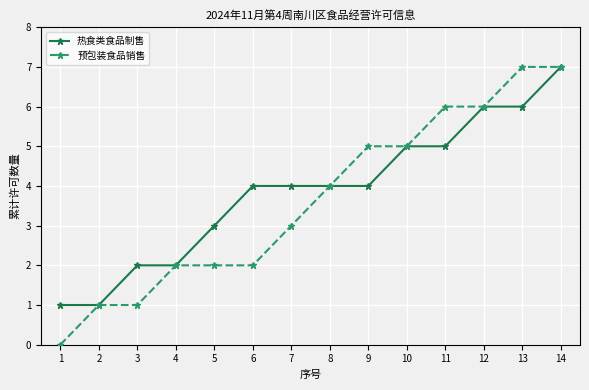

How many data points in 预包装食品销售 are less than 4?

7